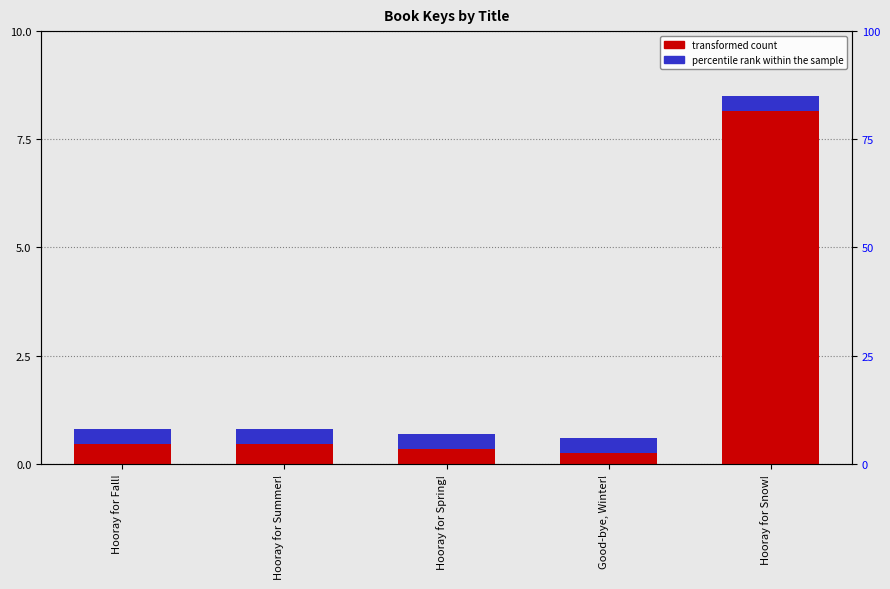

Which series has the widest spread of values?

transformed count